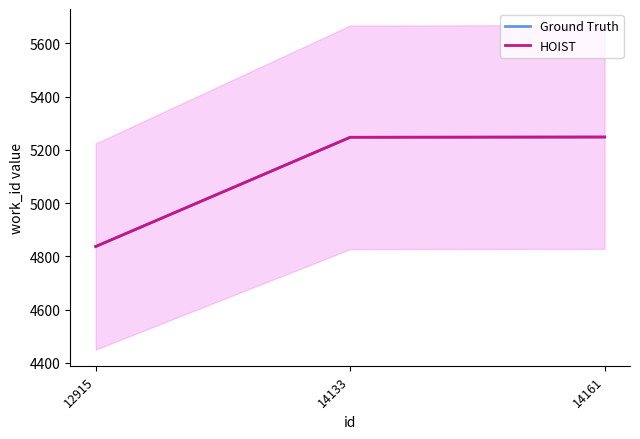

What is the value of the HOIST point at the 3rd from the left?

5248